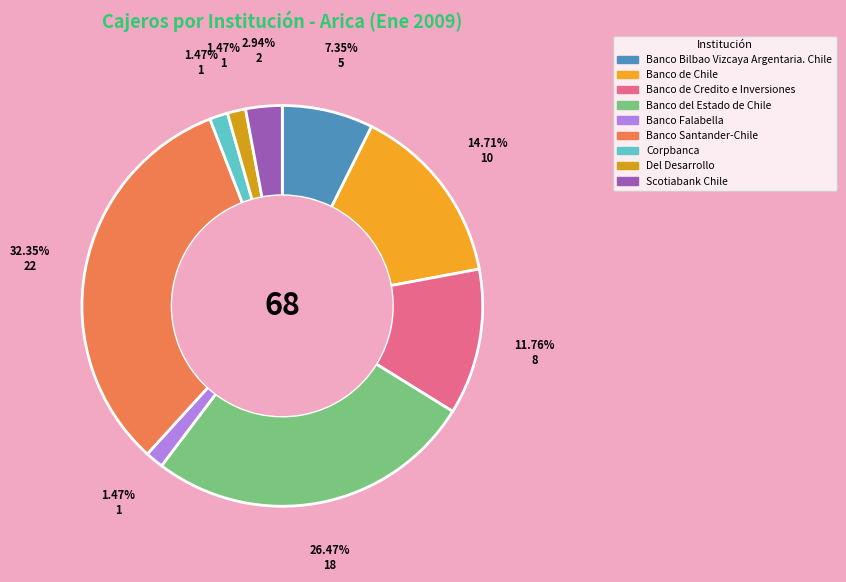

Is the sum of Corpbanca and Del Desarrollo greater than half?

No